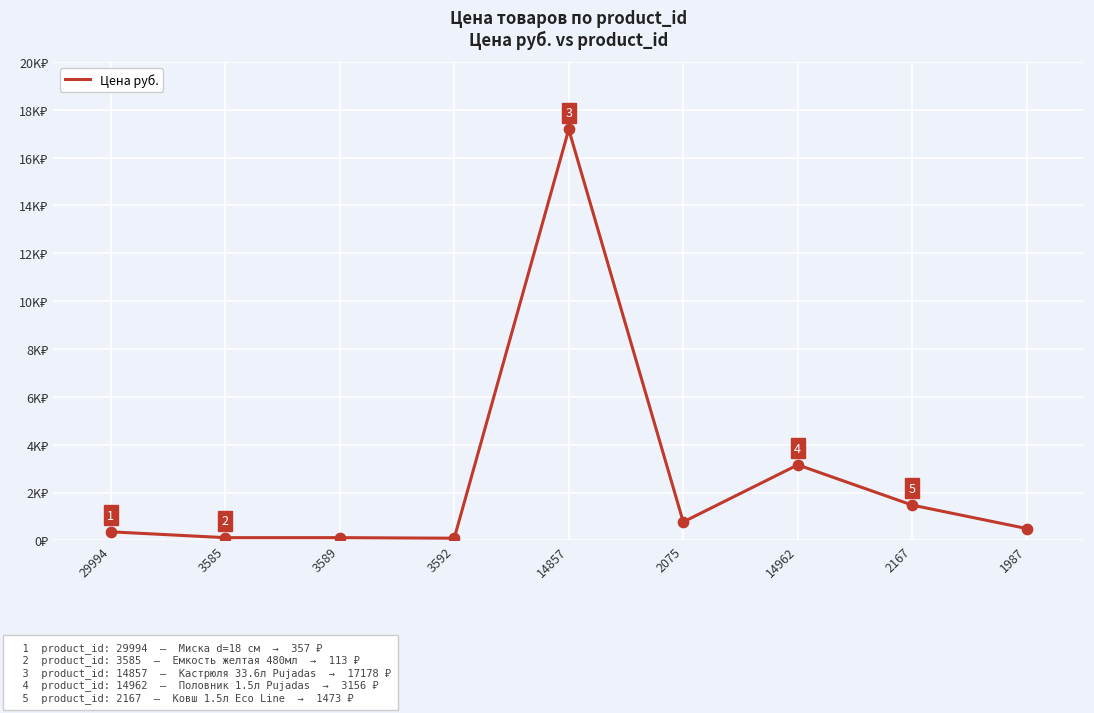

What is the change in value from 3592 to 14857?

+17088